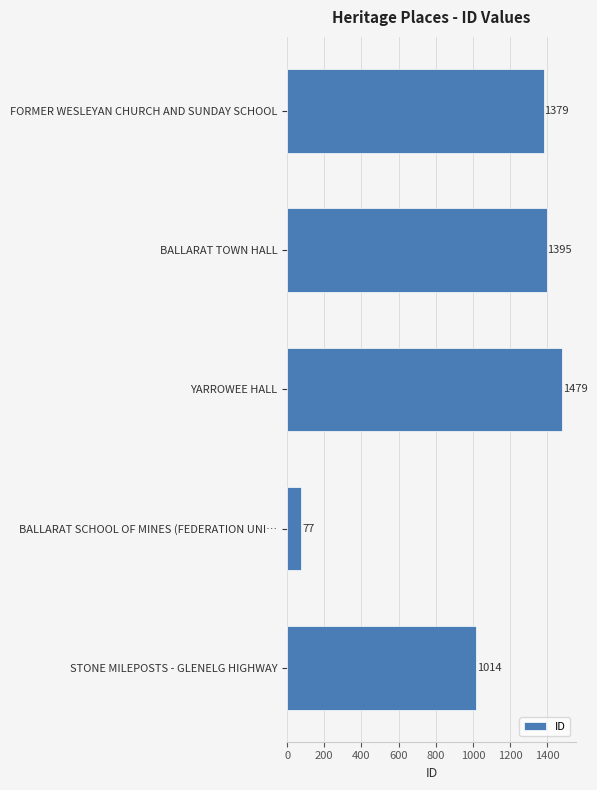

Reading top to bottom, what are all the values shown in this chart?

1379	1395	1479	77	1014